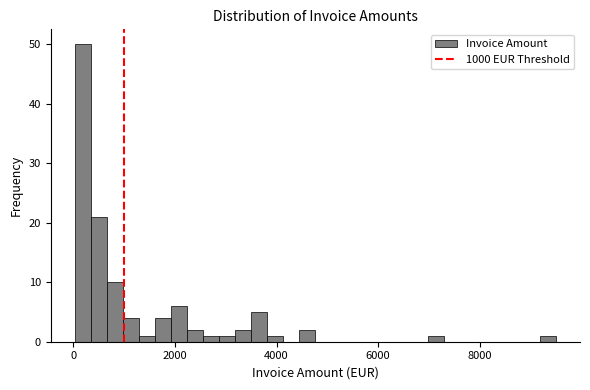

Read against the x-axis, roughly where is the centre of the tallest bar?

200